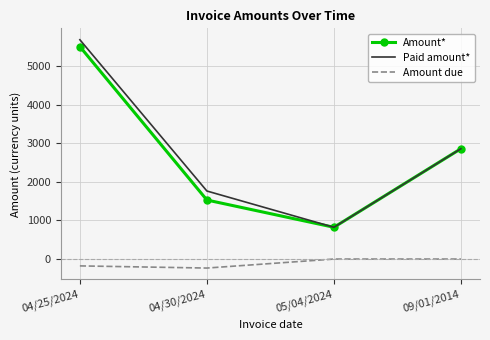

What position from the left is 04/30/2024?

2